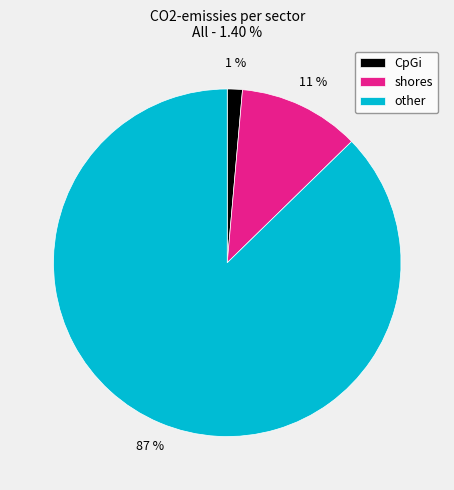

To the nearest percent, what percentage of the pie is CpGi?

1%